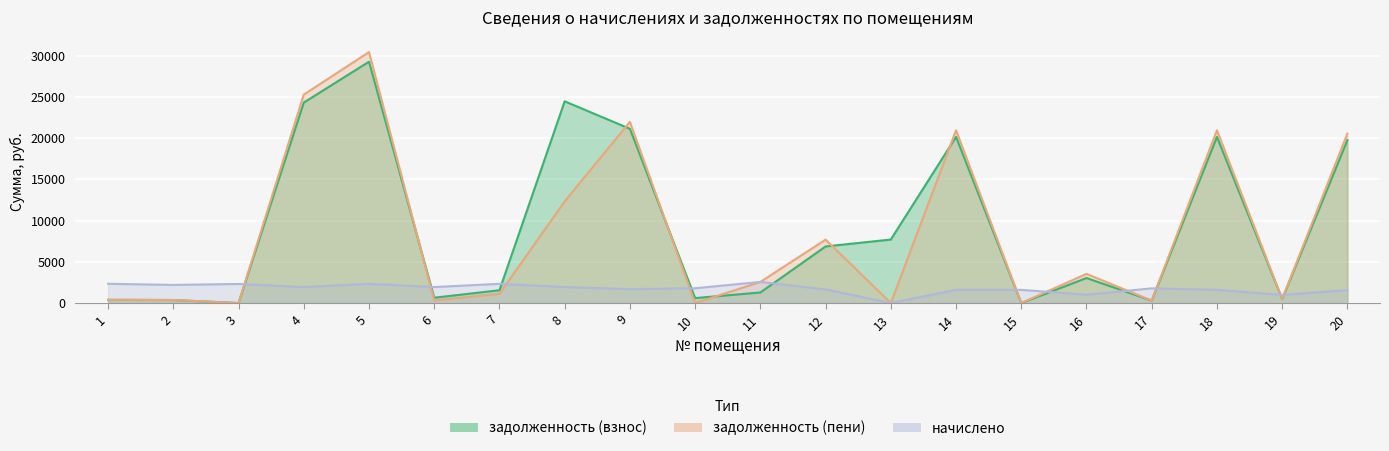

Where is the first local maximum for задолженность (пени)?

5